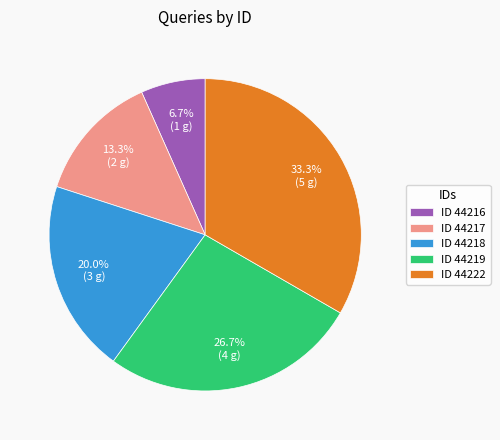

Rank the categories by value from highest to lowest.

ID 44222, ID 44219, ID 44218, ID 44217, ID 44216